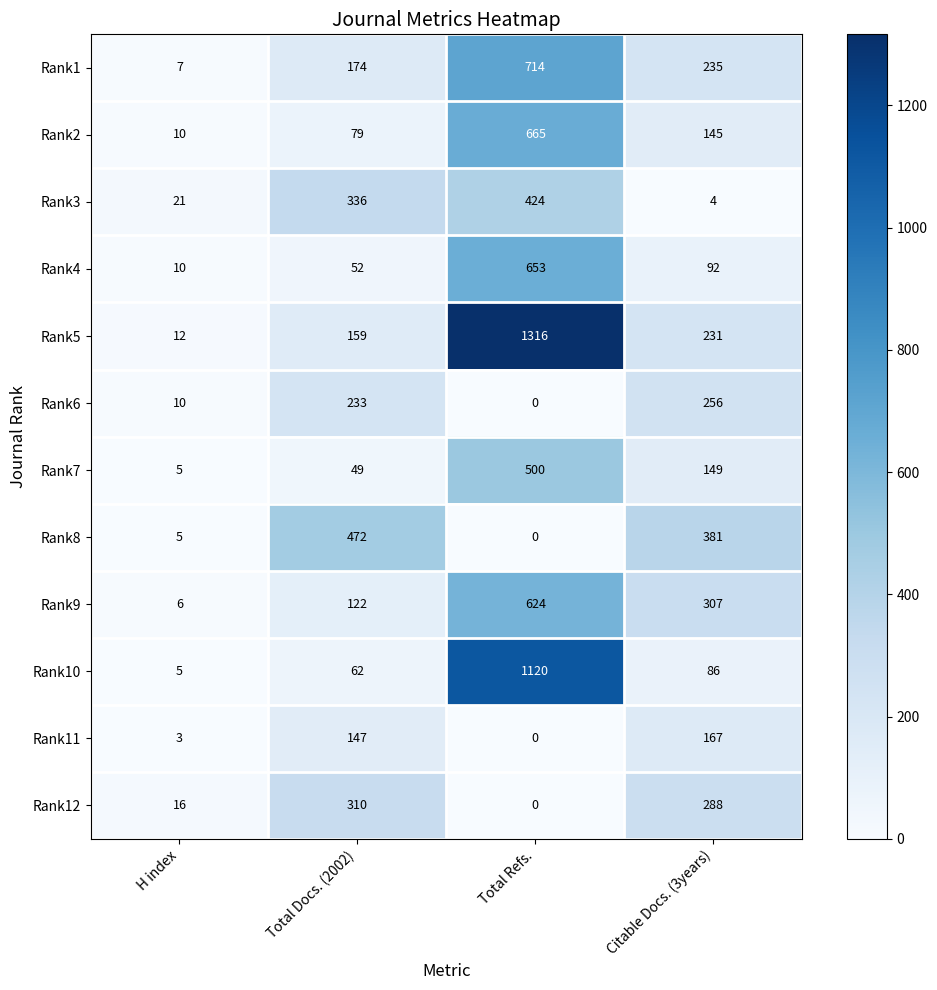

What is the total value across all series at Total Refs.?

6016